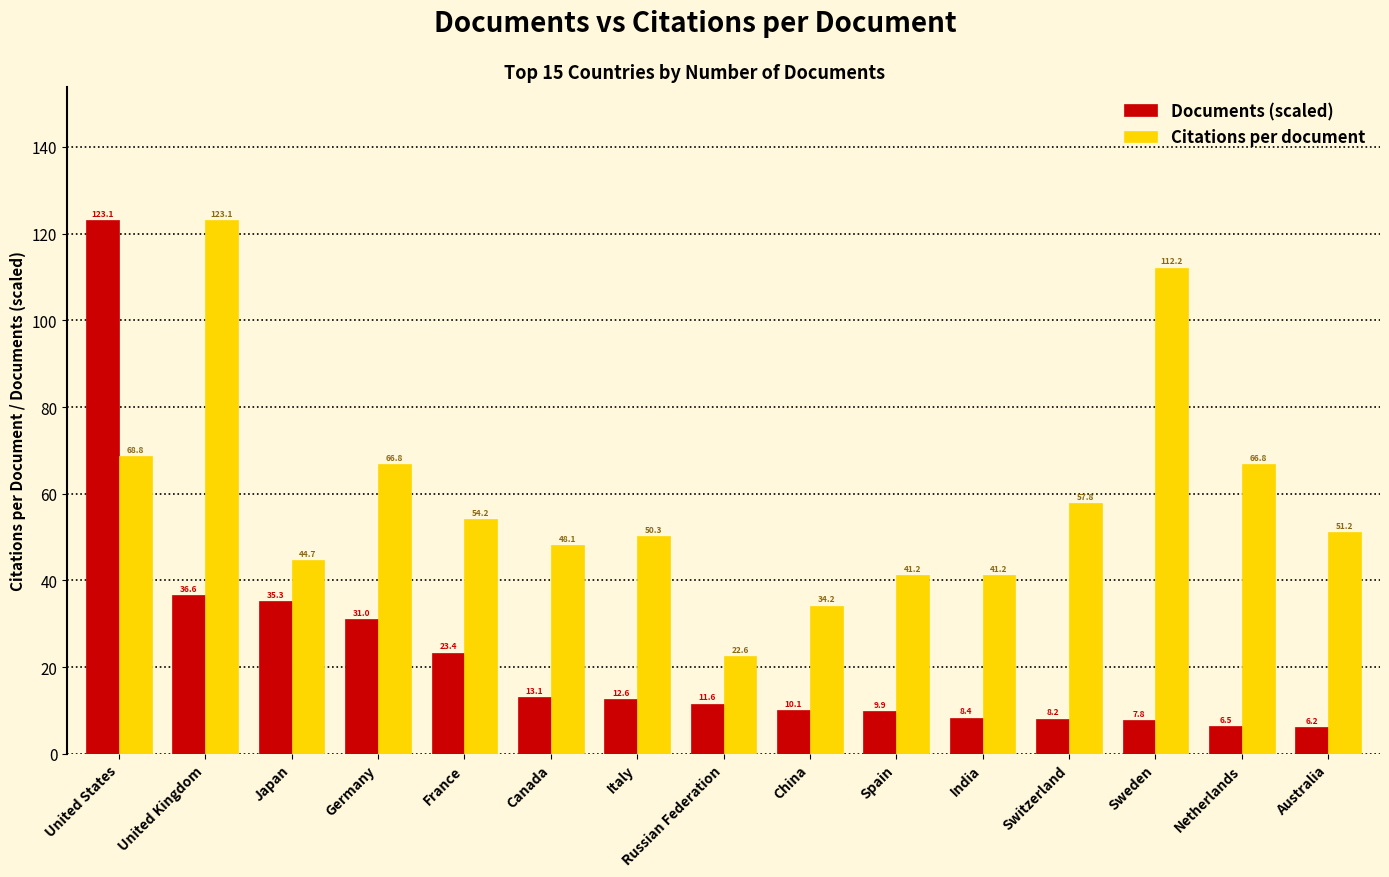

Reading left to right, extract all data points from this chart.

Documents (scaled): United States=123.1	United Kingdom=36.6	Japan=35.3	Germany=31.0	France=23.4	Canada=13.1	Italy=12.6	Russian Federation=11.6	China=10.1	Spain=9.9	India=8.4	Switzerland=8.2	Sweden=7.8	Netherlands=6.5	Australia=6.2
Citations per document: United States=68.8	United Kingdom=123.1	Japan=44.7	Germany=66.8	France=54.2	Canada=48.1	Italy=50.3	Russian Federation=22.6	China=34.2	Spain=41.2	India=41.2	Switzerland=57.8	Sweden=112.2	Netherlands=66.8	Australia=51.2